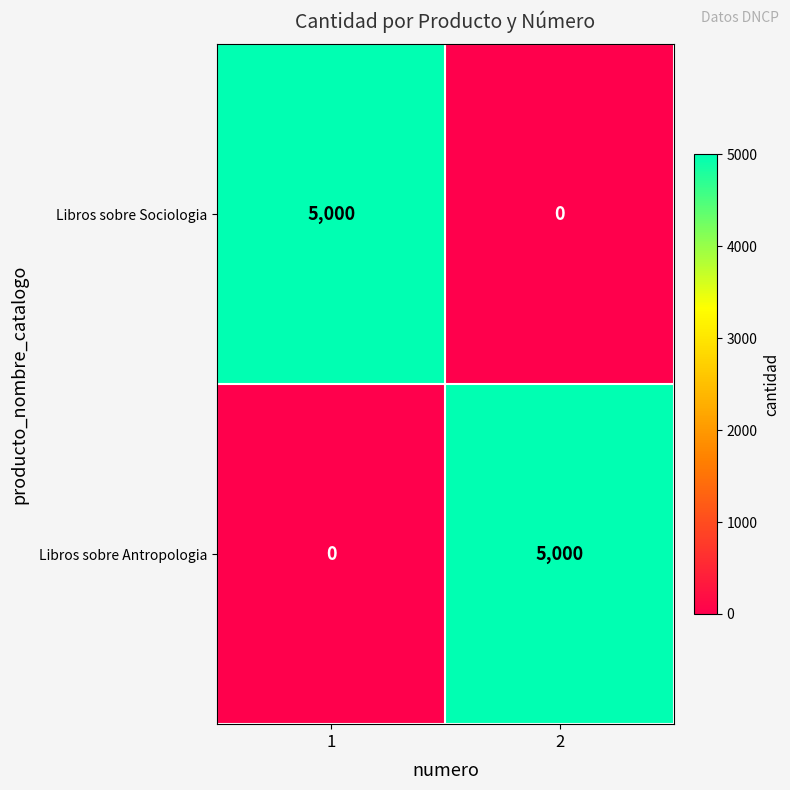

The Libros sobre Antropologia series shows 2671 at 1. True or false?

False